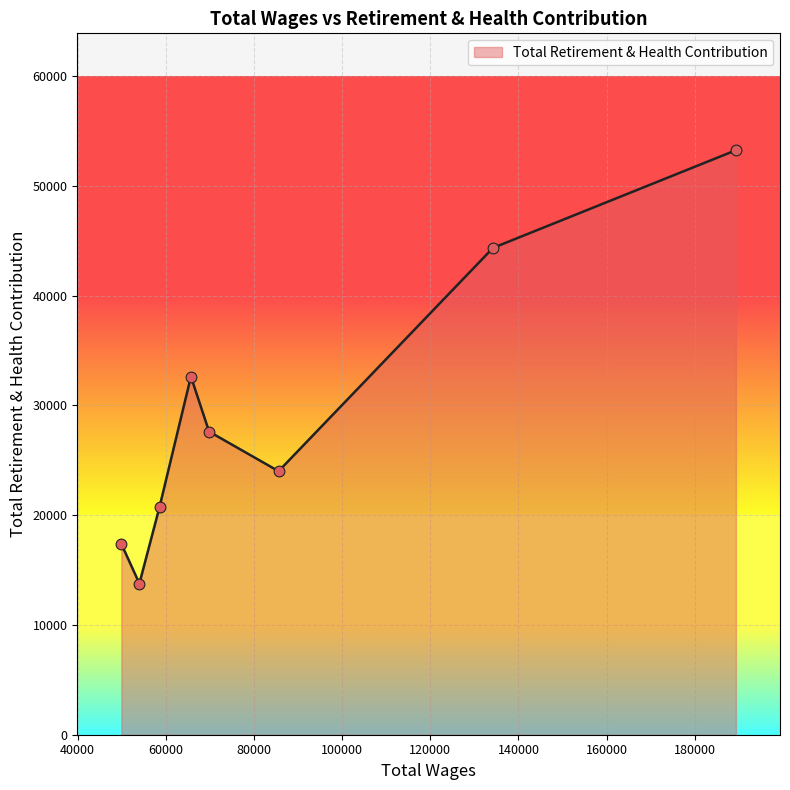

True or false: the data has more than 2 interior local peaks.

False